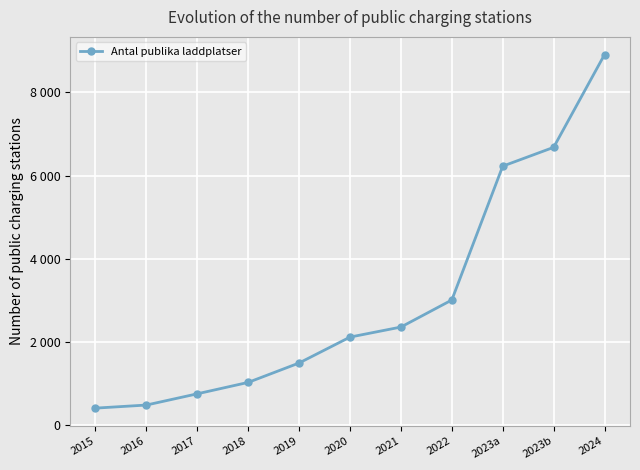

Reading left to right, extract all data points from this chart.

2015=416	2016=490	2017=760	2018=1034	2019=1500	2020=2122	2021=2363	2022=3013	2023a=6227	2023b=6679	2024=8907